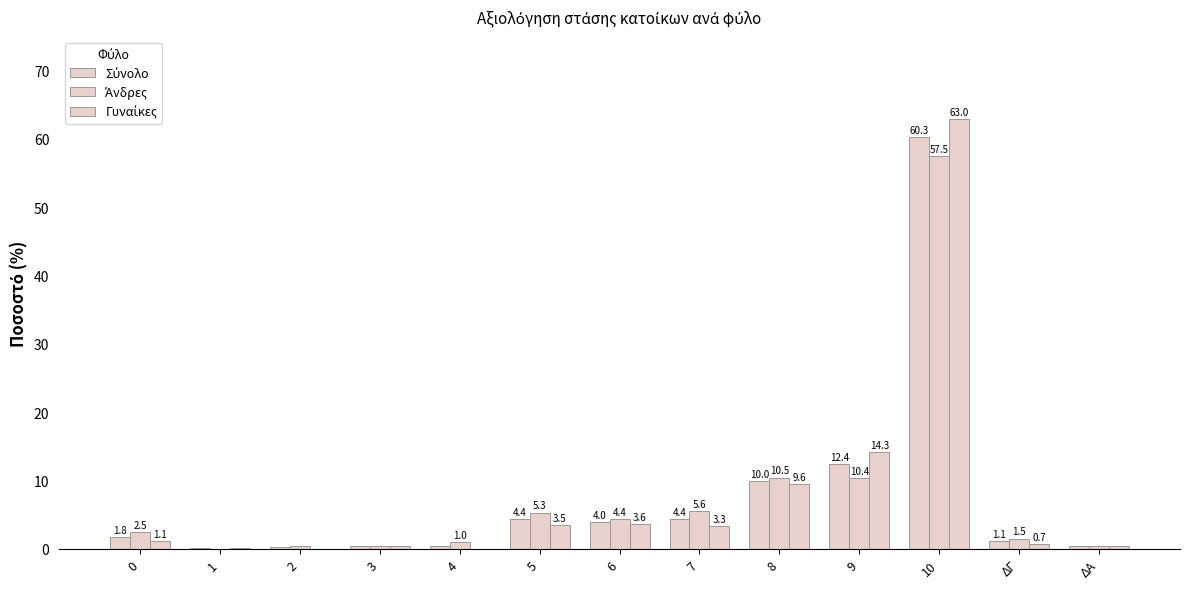

How many series are shown in this chart?

3